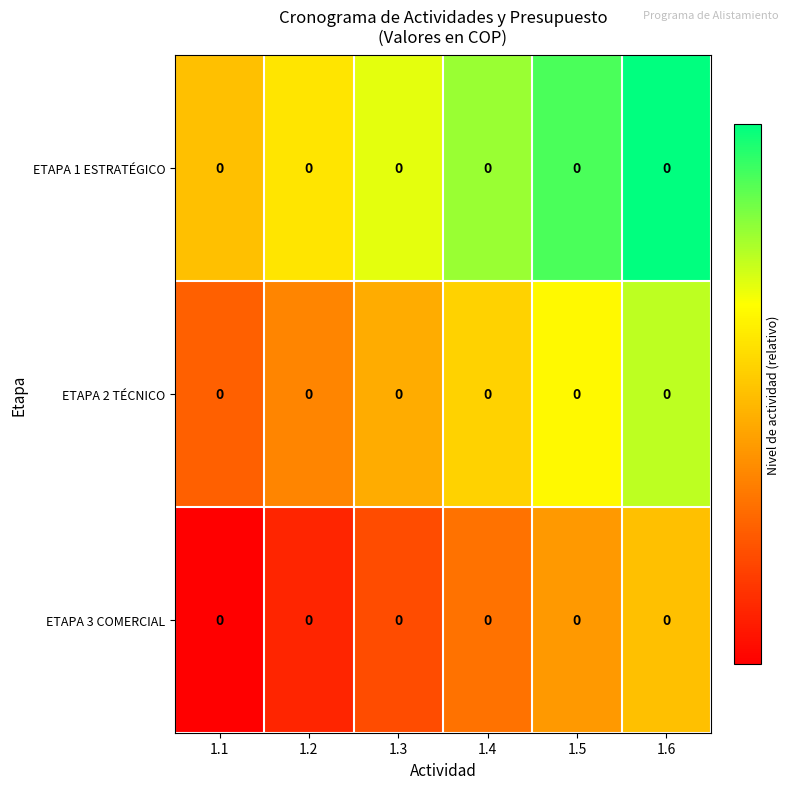

The value of ETAPA 1 ESTRATÉGICO at 1.4 is 0.8. True or false?

False